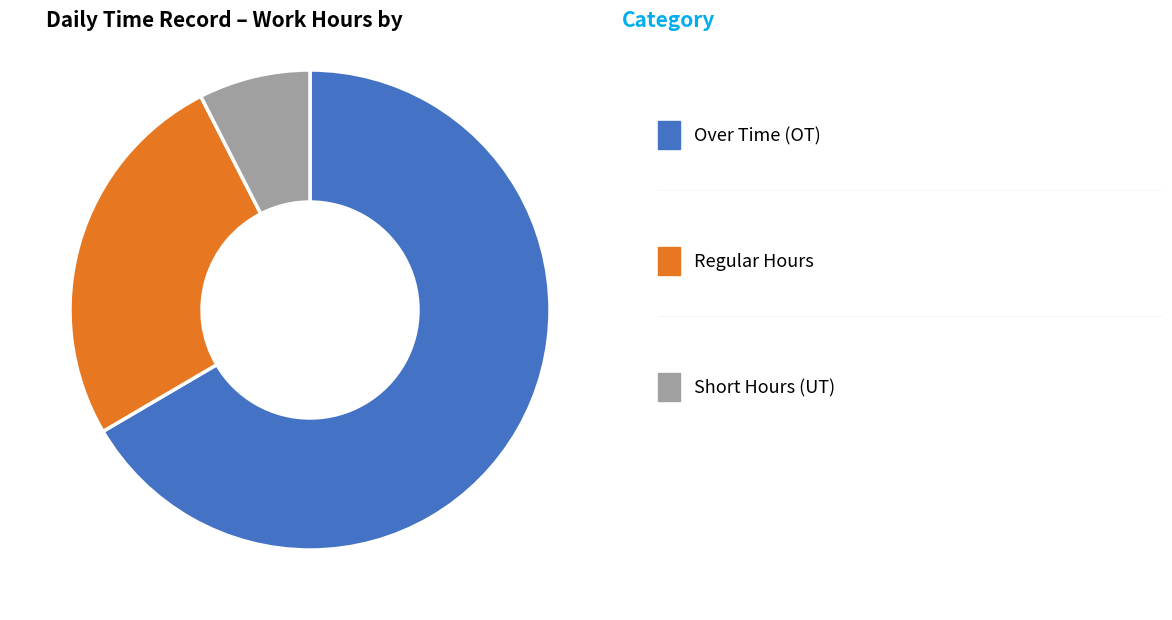

Does any single category account for the majority?

Yes